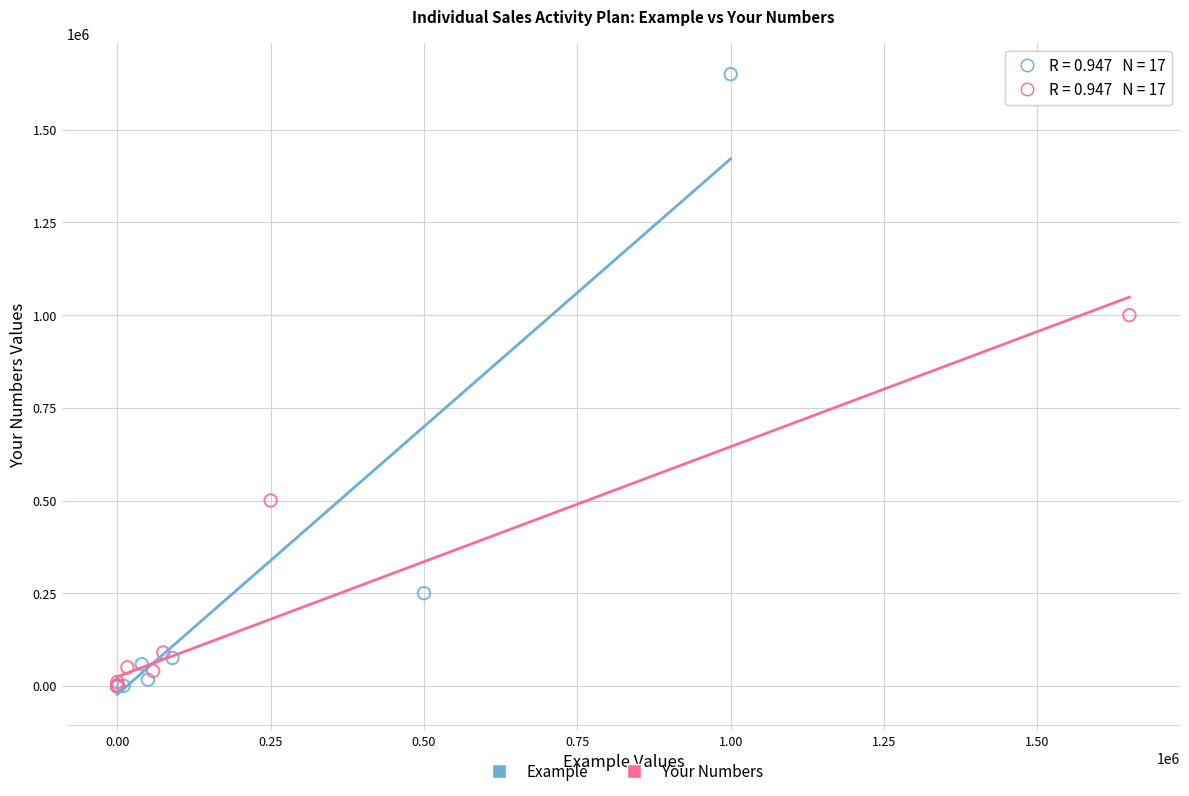

Which series contains the highest Y value?

Example